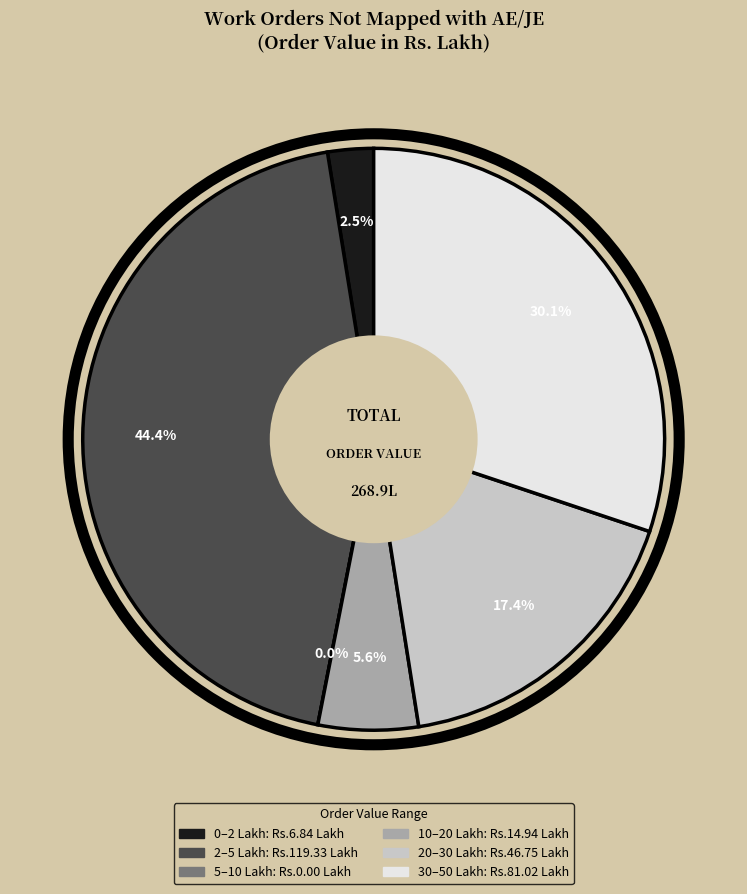

What is the change in value from 4 to 15?

+10.2